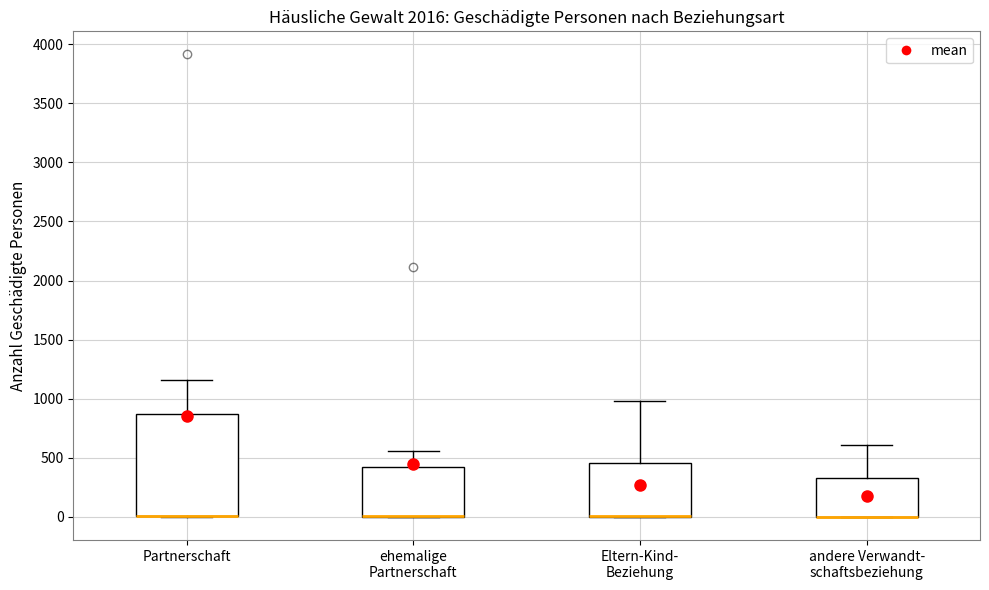

Reading left to right, transcribe this box plot: for each box, give where its median line is, the range the box spans, and where its two whiskers end, as read against the y-axis. The values are not printed on the chart, so give them approximately, as read against the axis.

Partnerschaft: median 0 (drawn on the box's lower edge), box 0 to 850, whiskers 0 to 1150
ehemalige Partnerschaft: median 0 (drawn on the box's lower edge), box 0 to 400, whiskers 0 to 550
Eltern-Kind- Beziehung: median 0 (drawn on the box's lower edge), box 0 to 450, whiskers 0 to 1000
andere Verwandt- schaftsbeziehung: median 0 (drawn on the box's lower edge), box 0 to 350, whiskers 0 to 600